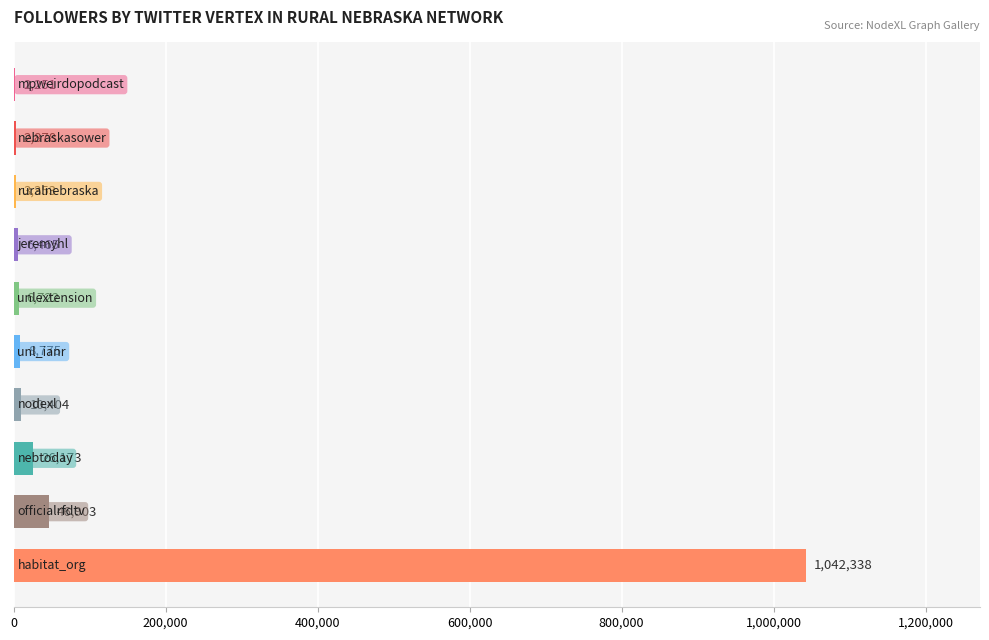

What is the sum of all values?

1156262